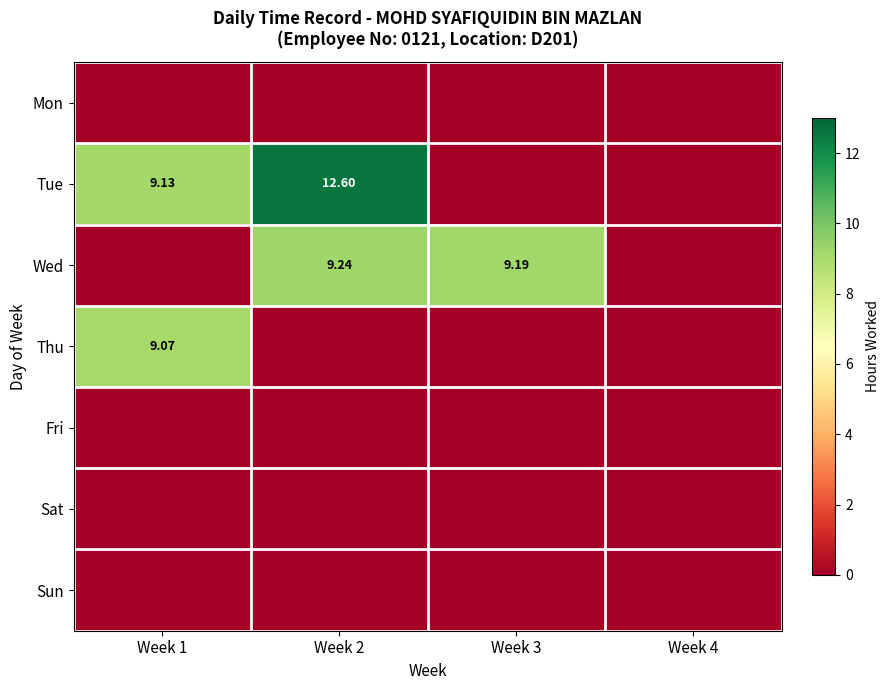

The Fri series shows 0.0 at Week 1. True or false?

True